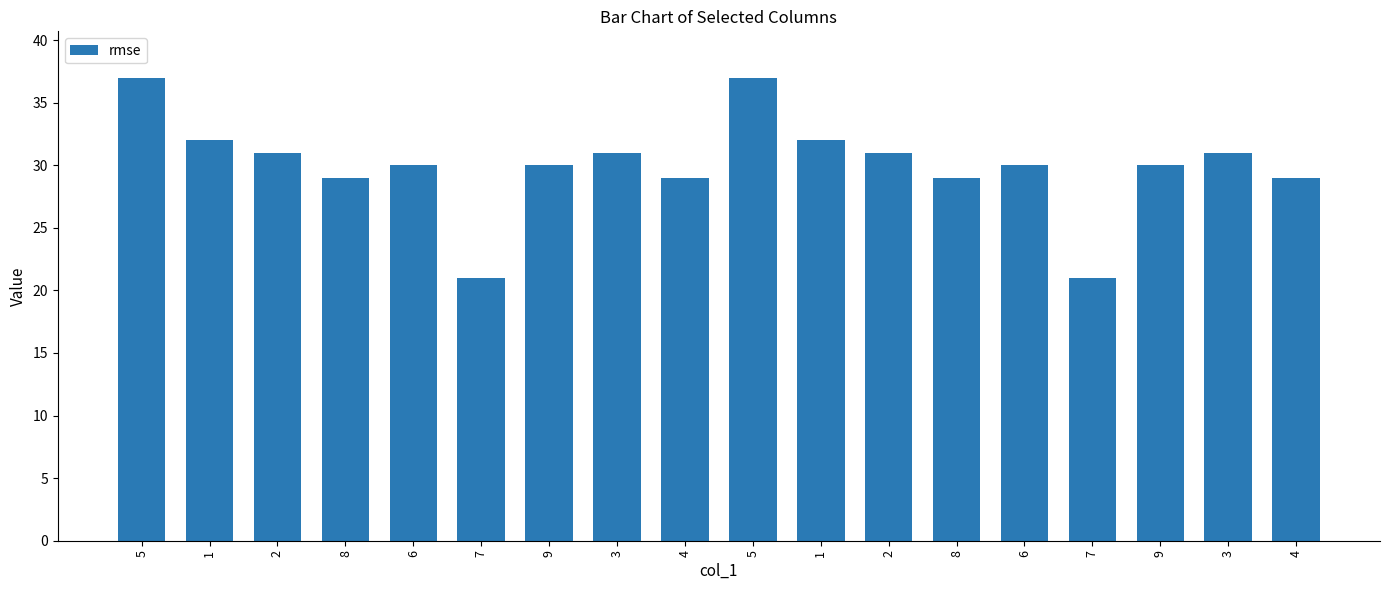

What is the label of the 15th bar from the left?

7